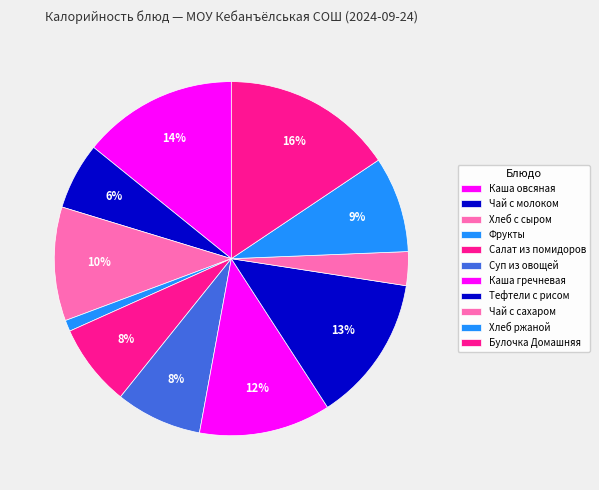

To the nearest percent, what is the difference between the Чай с сахаром and Суп из овощей slice percentages?

5%